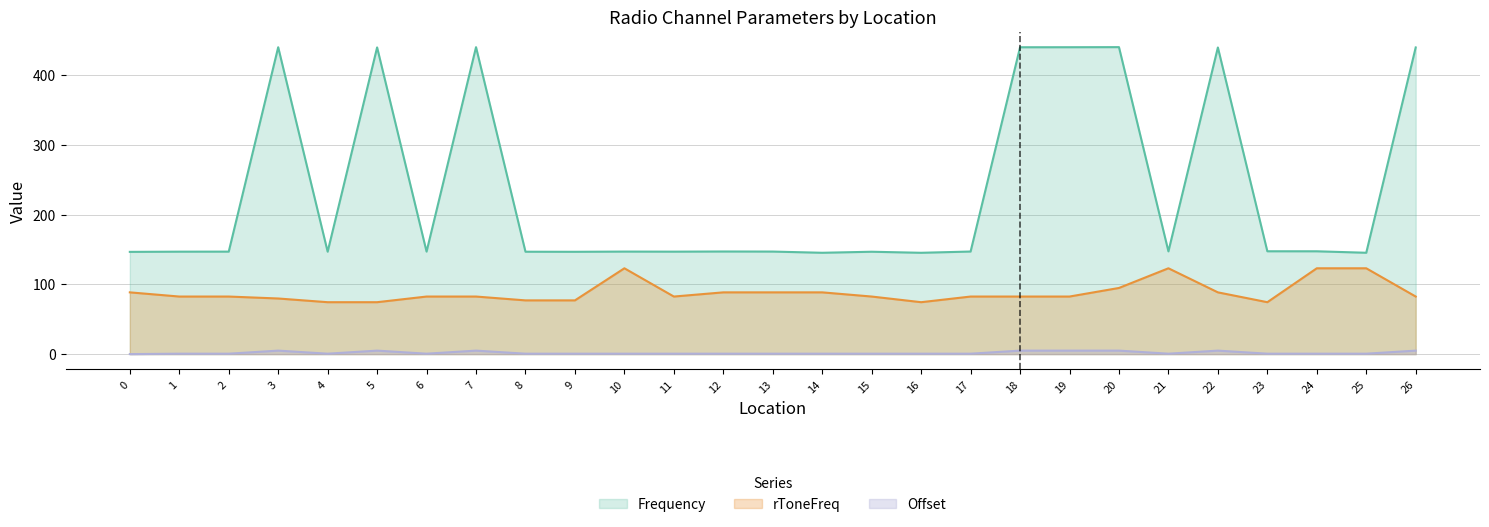

What is the sum of all Frequency values?

6304.1